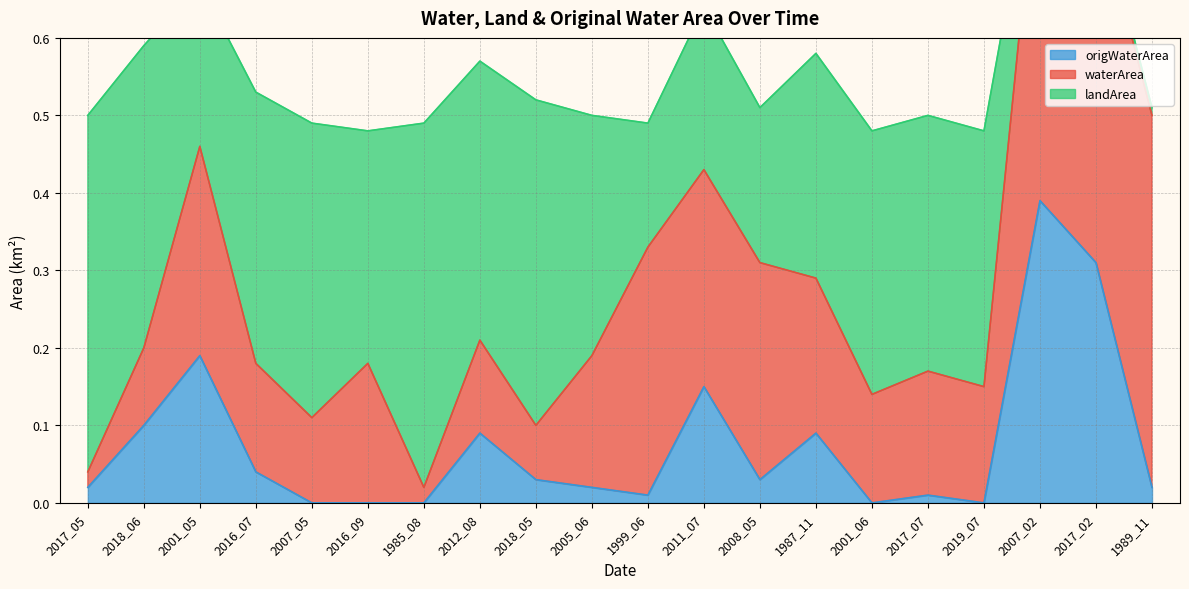

What are all the series names shown in the legend?

waterArea, landArea, origWaterArea